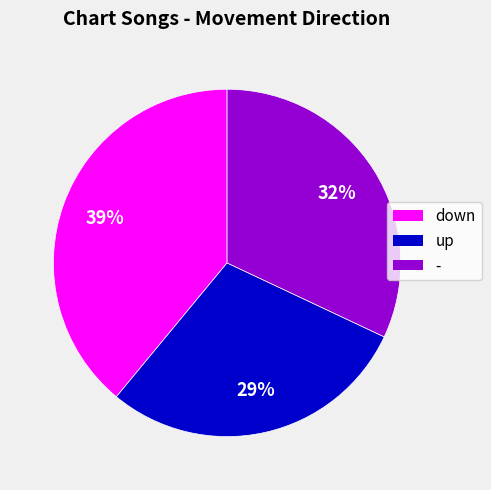

What is the largest slice in the pie chart?

down